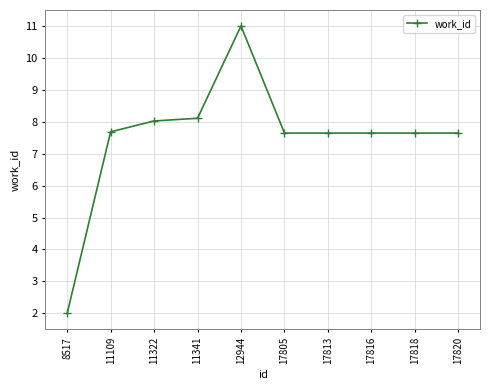

Where does the data first go above 7?

11109